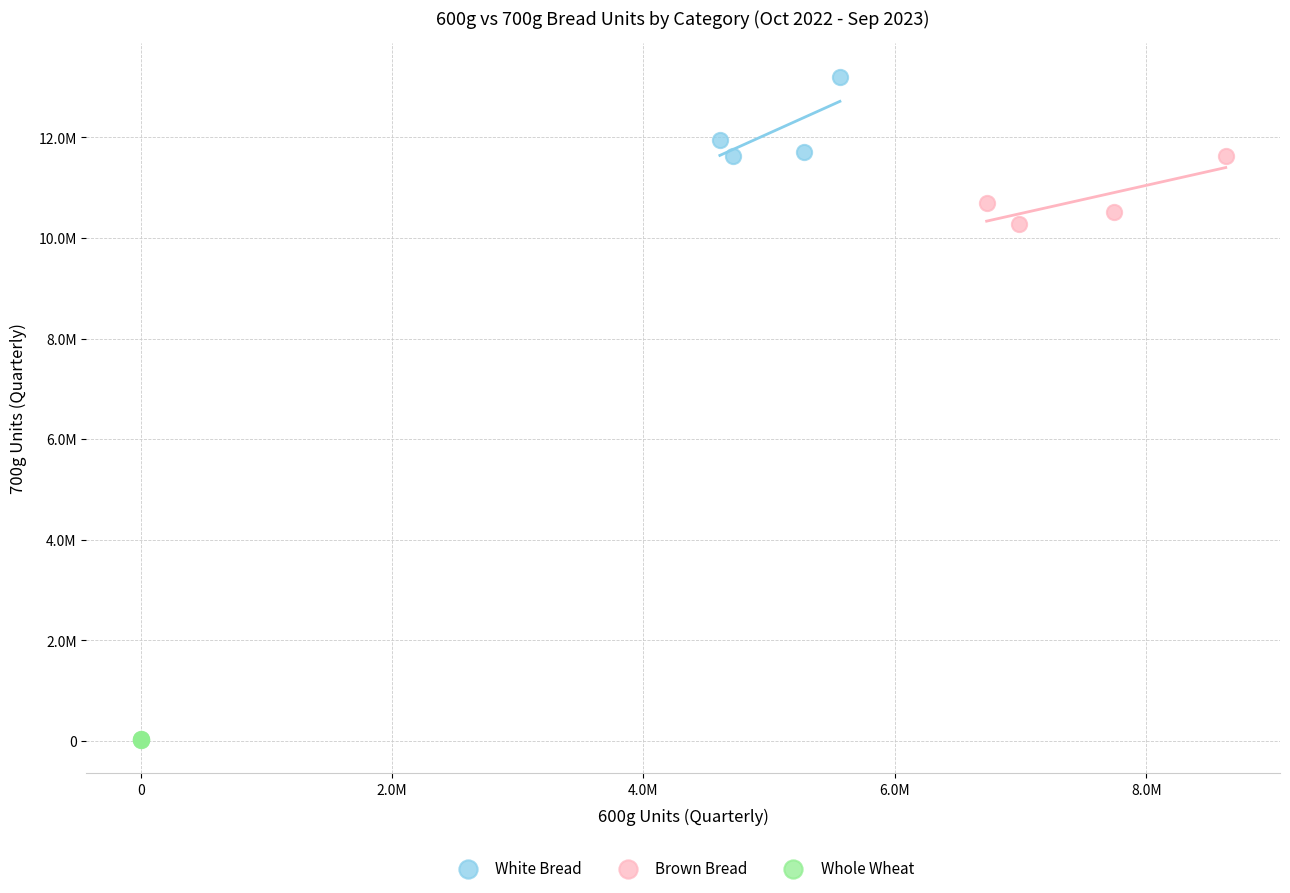

What are all the series names shown in the legend?

White Bread, Brown Bread, Whole Wheat